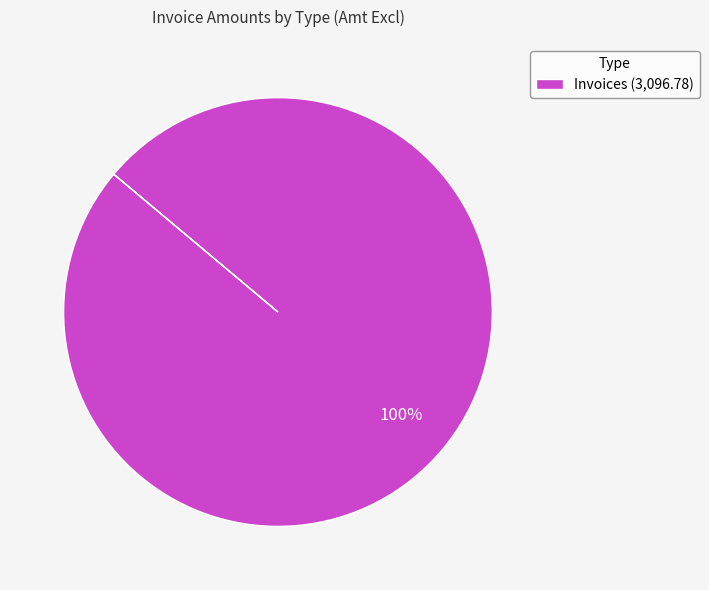

Does any single category account for the majority?

Yes